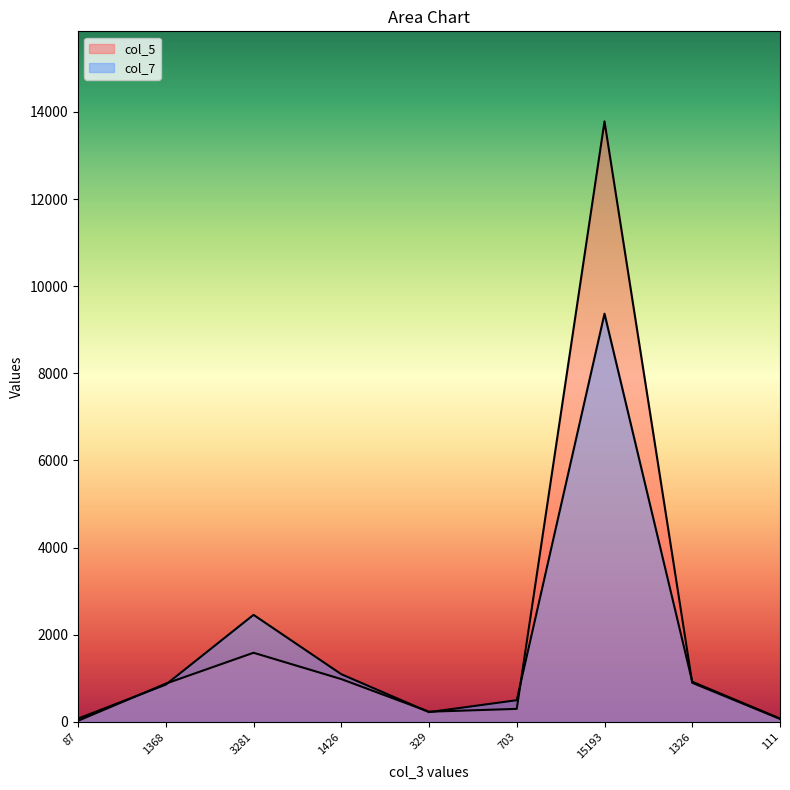

What is the difference between the second highest and second lowest values in the col_5 series?

1518